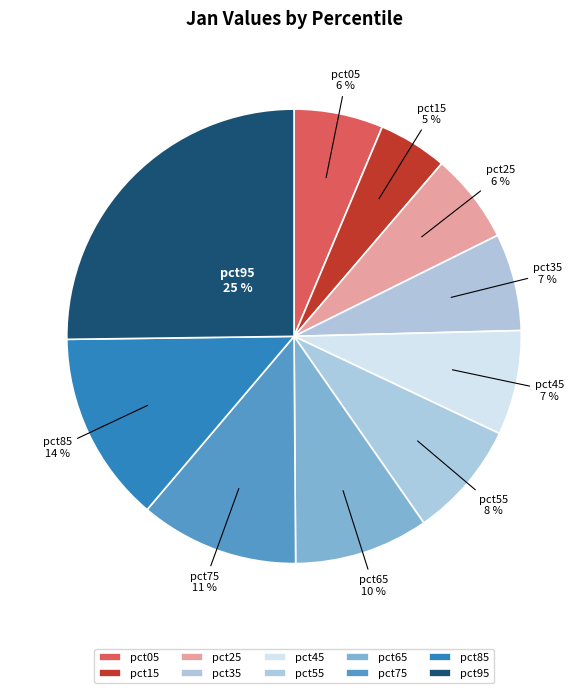

Is the sum of pct75 and pct95 greater than half?

No